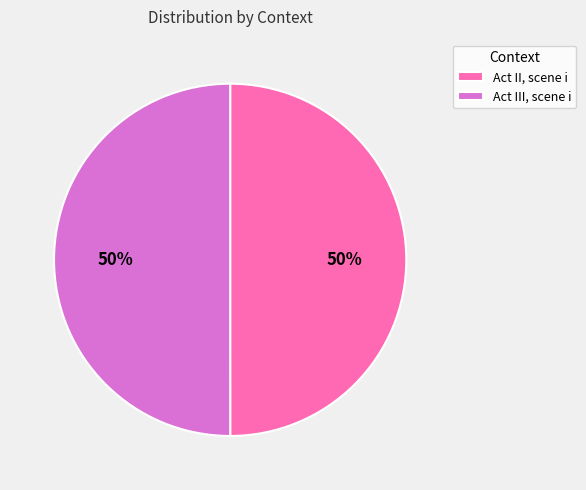

Count the number of slices in the pie.

2